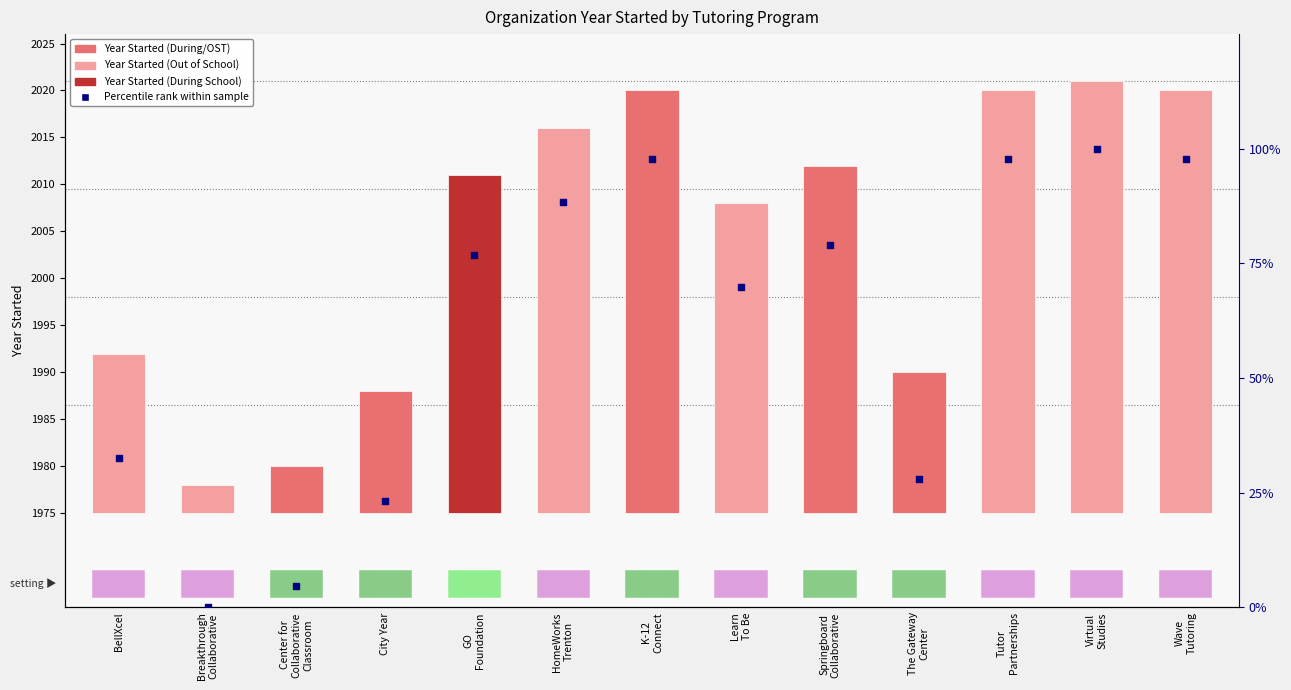

Which series has the widest spread of Y values?

Percentile rank within sample